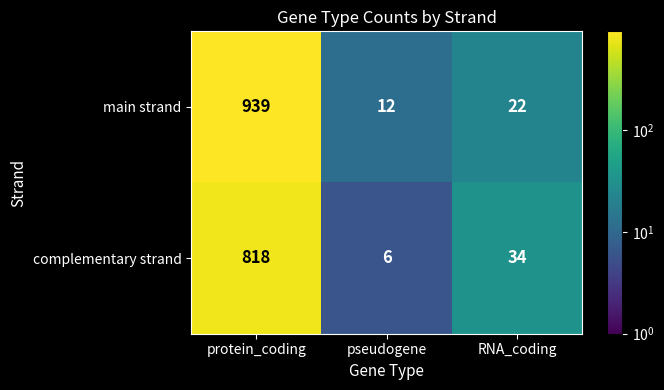

What is the difference between the second highest and minimum values in the complementary strand series?

28